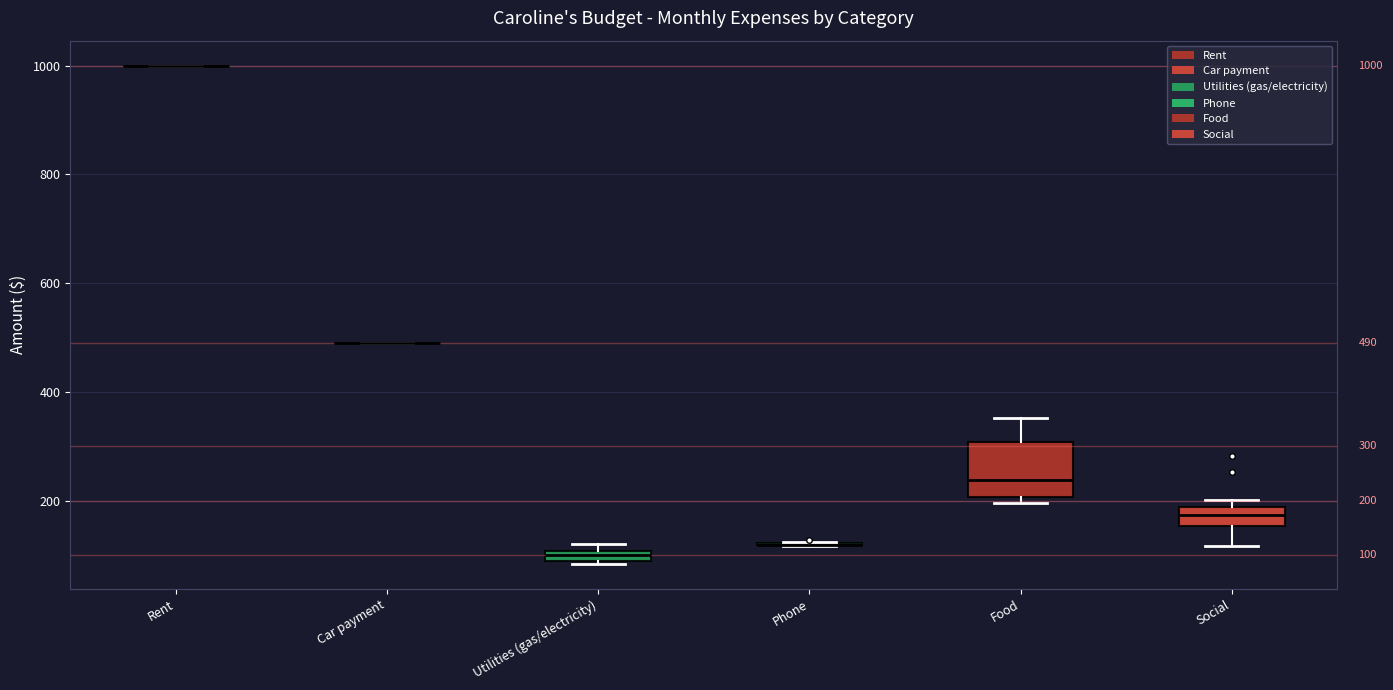

Which box is the tallest, from its lower edge to its upper edge?

Food